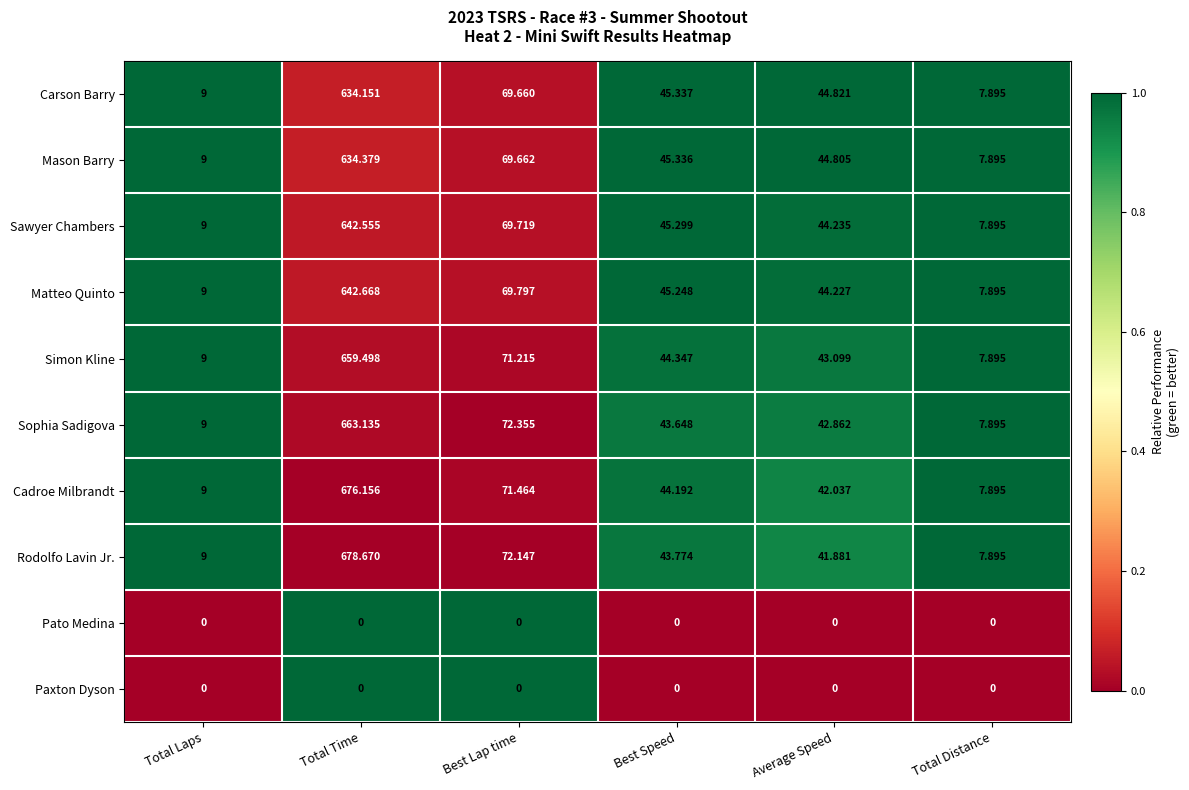

Which category has the highest value in the Cadroe Milbrandt series?

Total Time